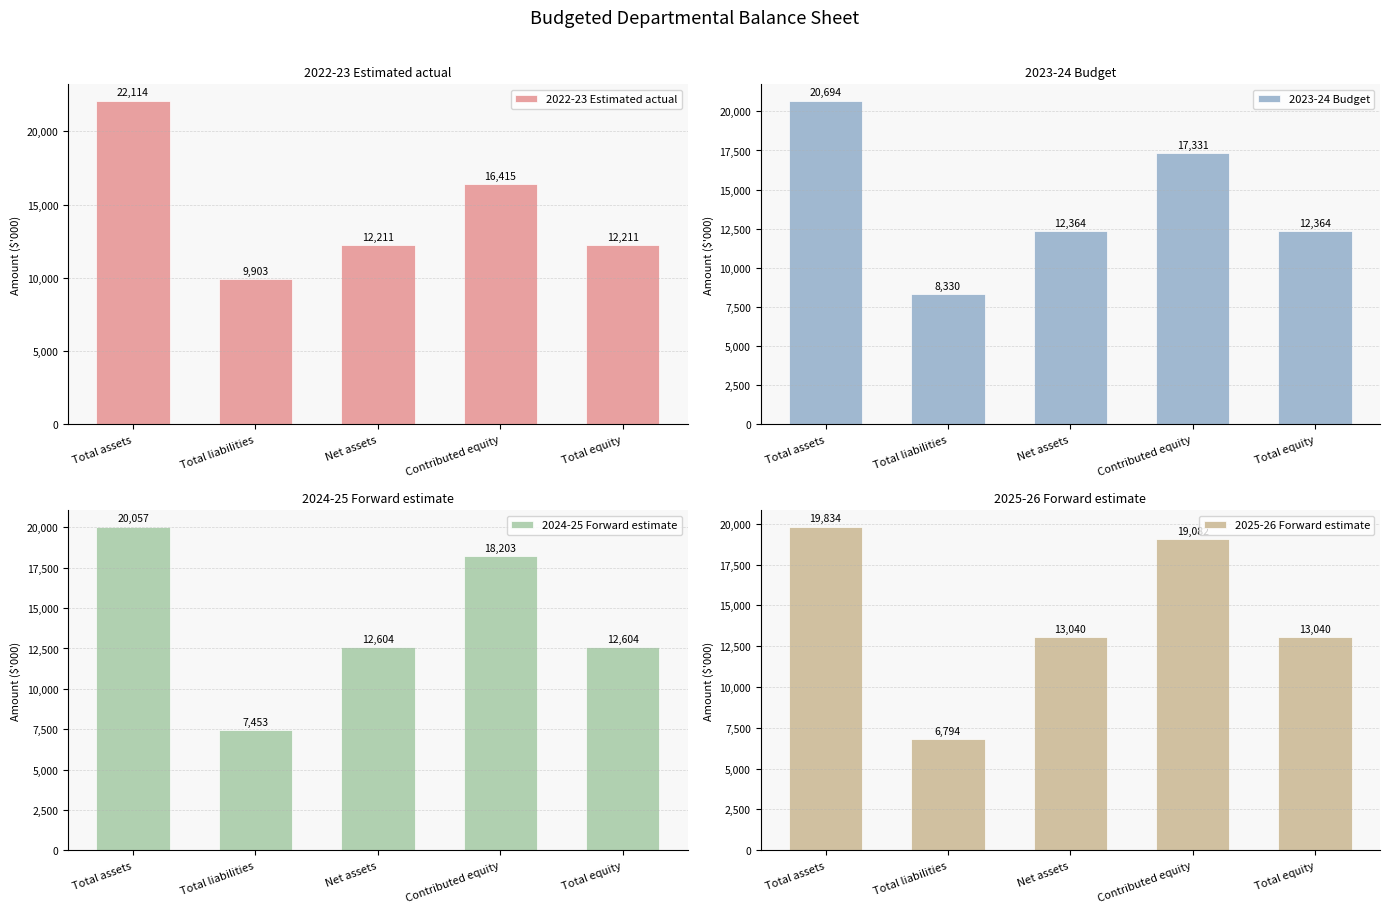

Is it true that 2024-25 Forward estimate equals 31101 at Contributed equity?

False